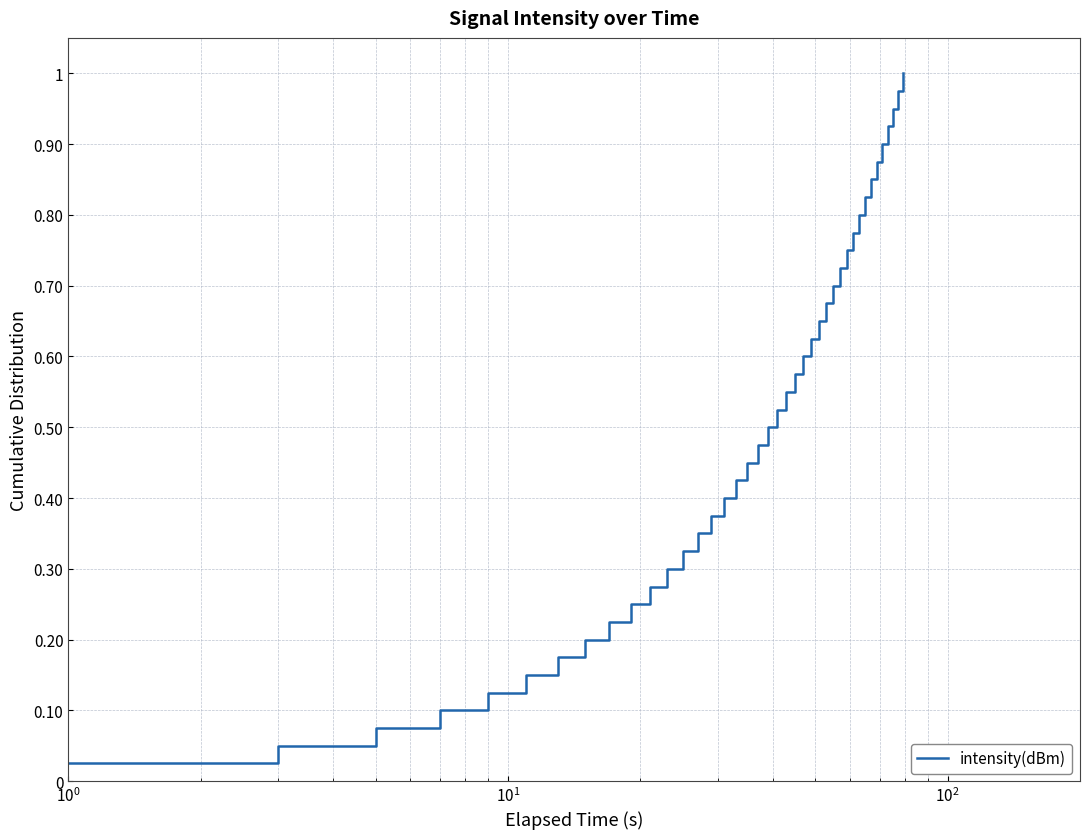

What is the label of the 38th point from the right?

$\mathdefault{10^{1}}$